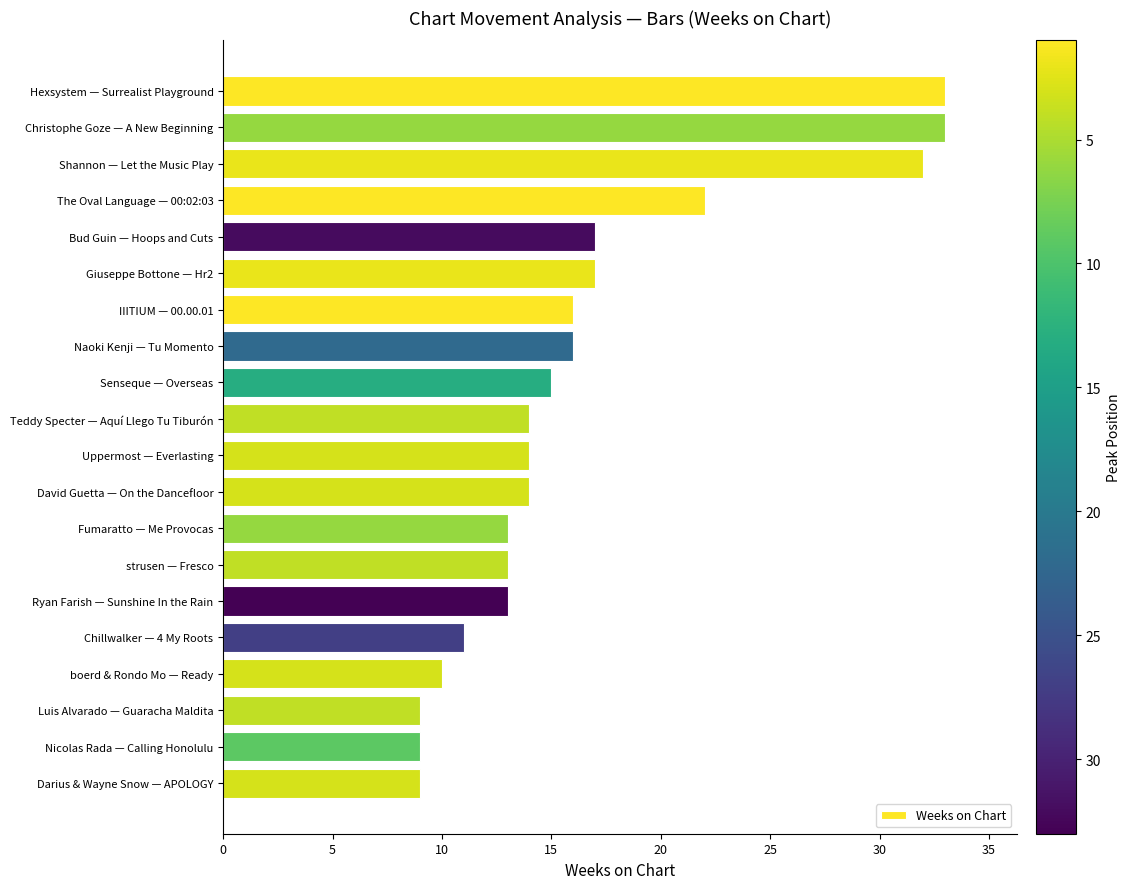

Reading top to bottom, extract all data points from this chart.

33	33	32	22	17	17	16	16	15	14	14	14	13	13	13	11	10	9	9	9